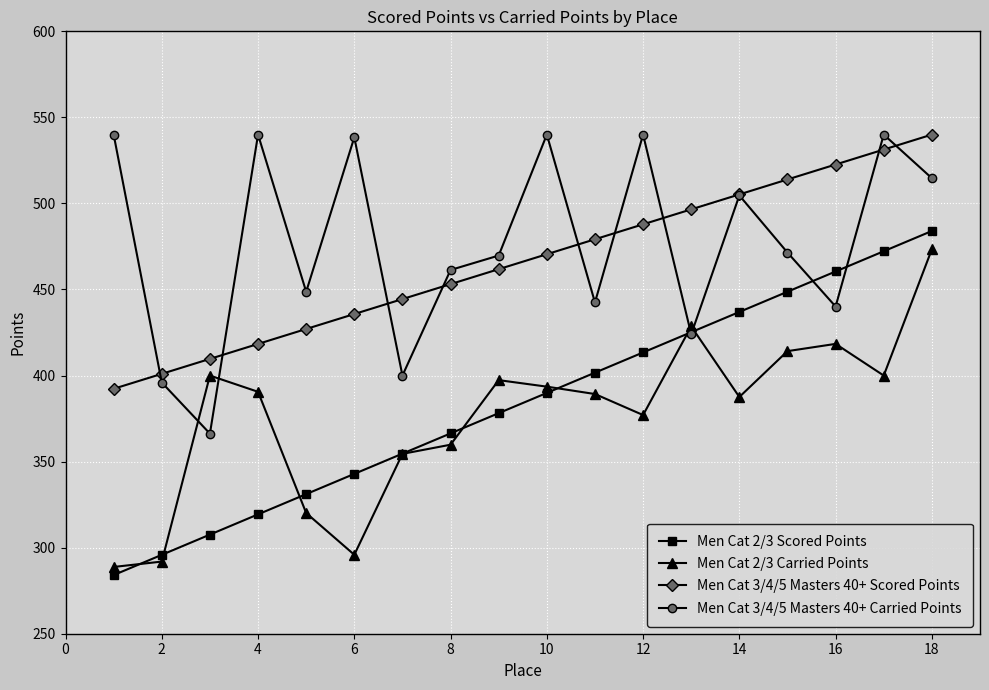

How many data points in Men Cat 2/3 Carried Points are above 390?

9